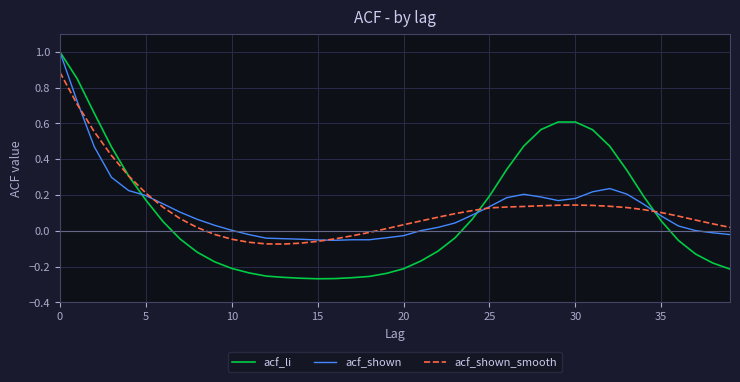

Which series has the largest range (max minus min)?

acf_li